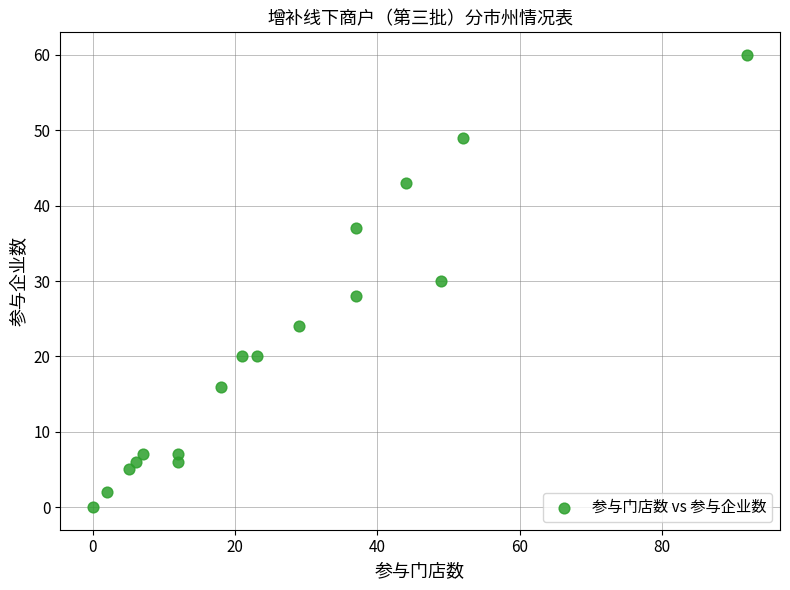

What is the range of Y values (max minus min)?

60